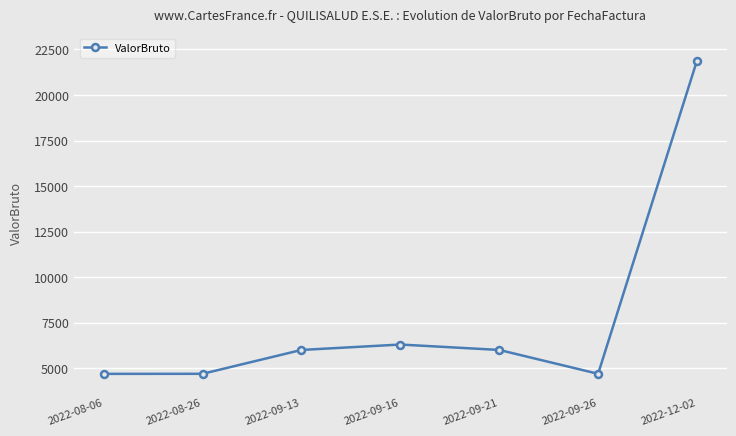

True or false: the data shows 28675 at 2022-12-02.

False